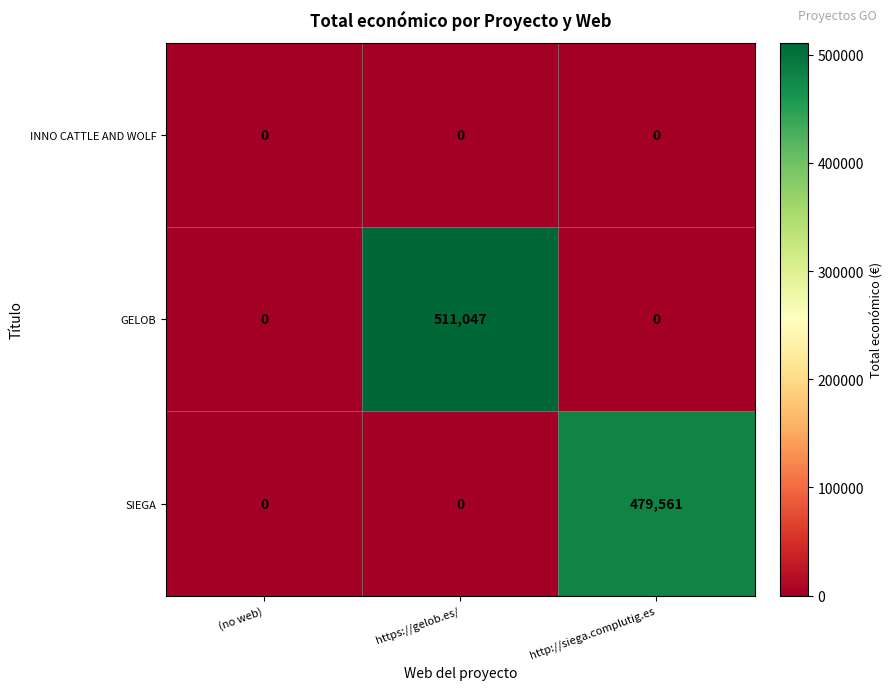

At how many categories does at least one series exceed 182444?

2